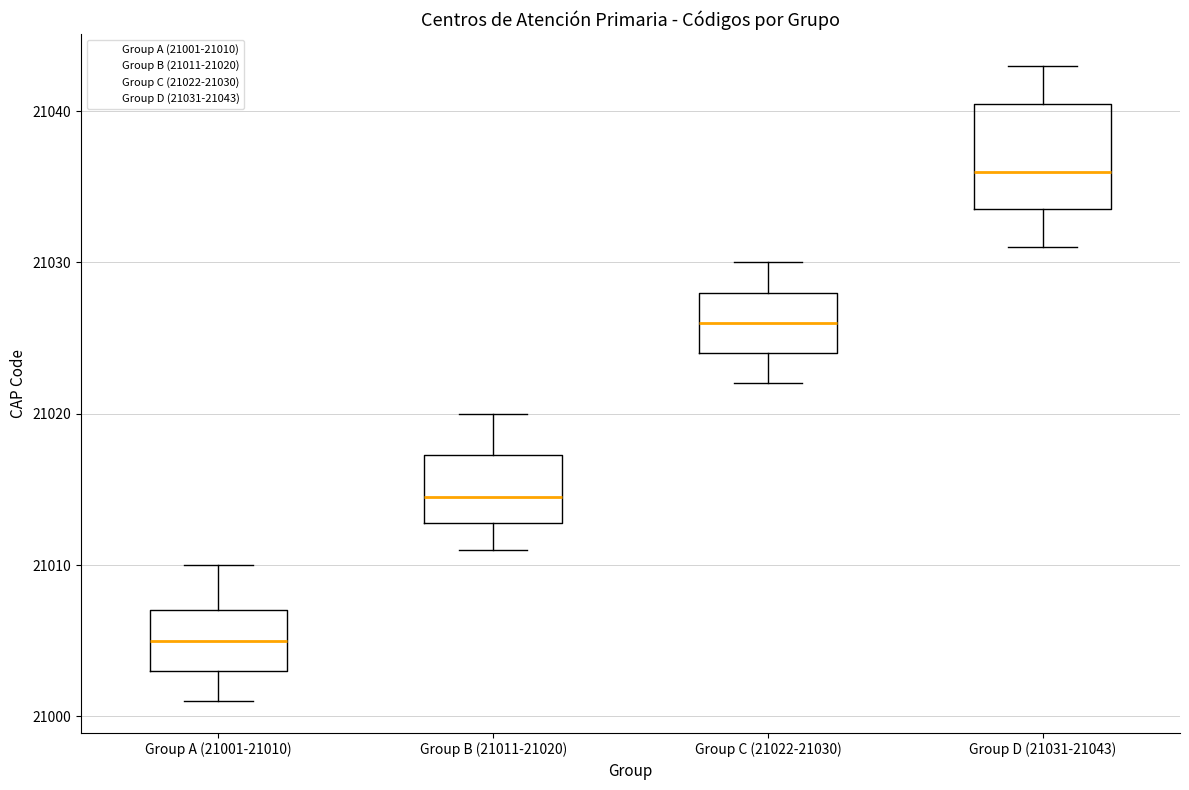

Comparing the boxes themselves (not the whiskers), which one is the tallest?

Group D (21031-21043)